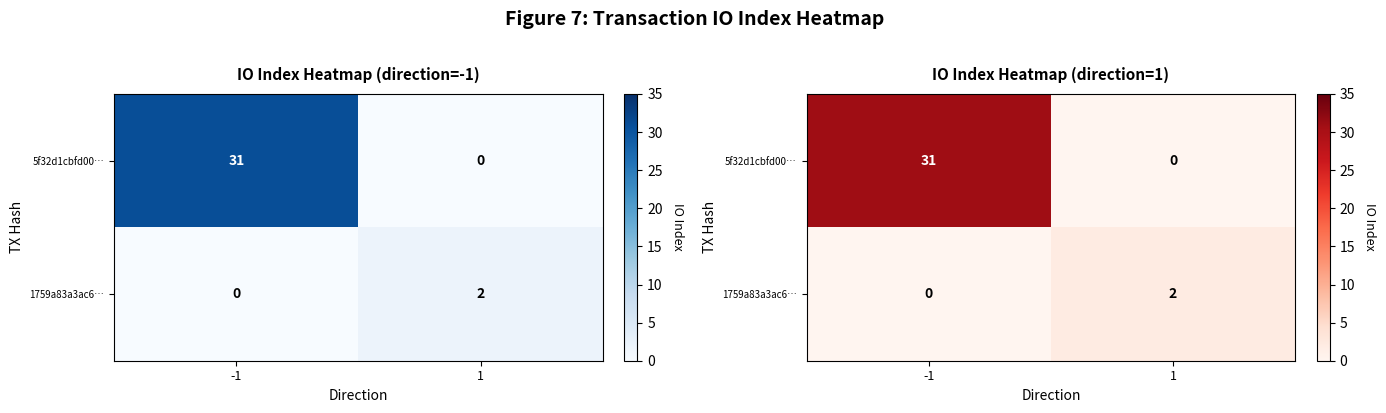

List the series in order of their overall mean, lowest first.

1759a83a3ac6…, 5f32d1cbfd00…